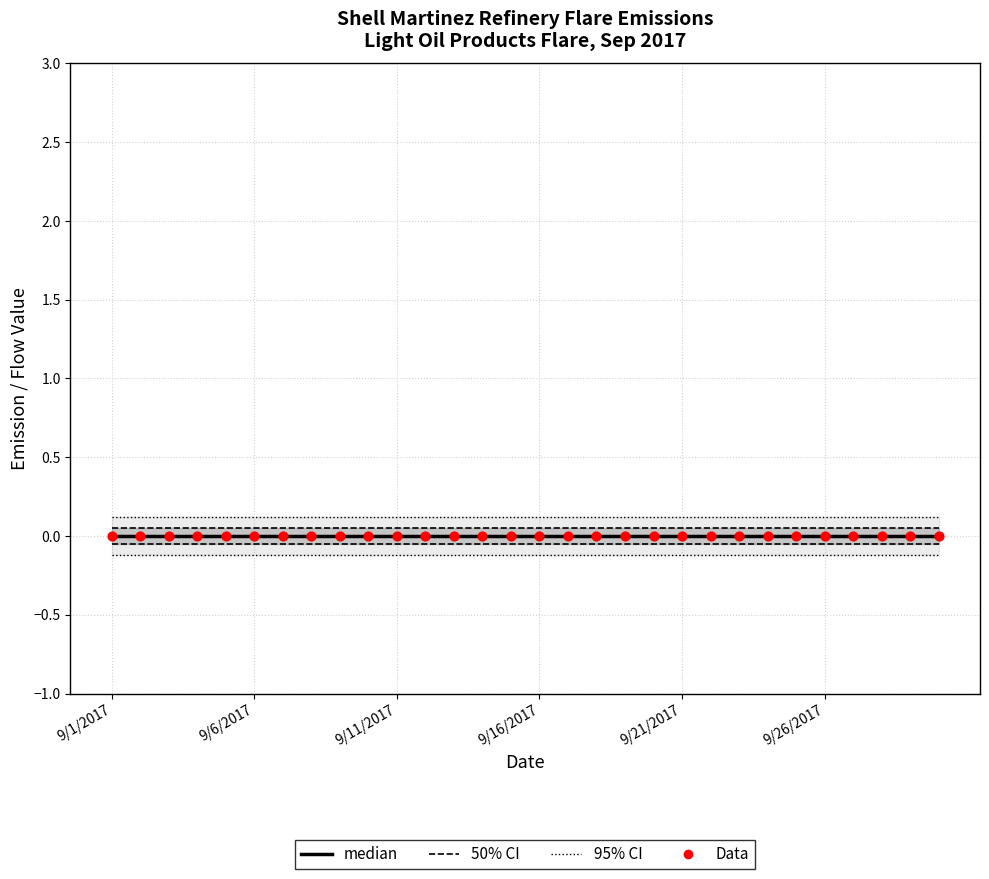

Is the value of 50% CI at 9 greater than the value of median at 9/21/2017?

Yes